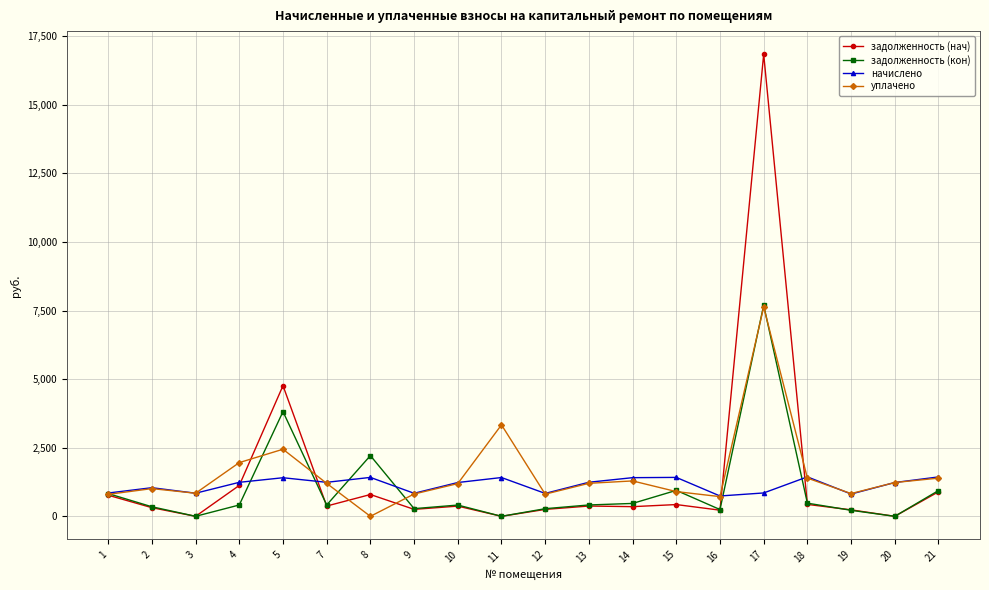

What is the spread (max minus min) of values at 1?

79.8